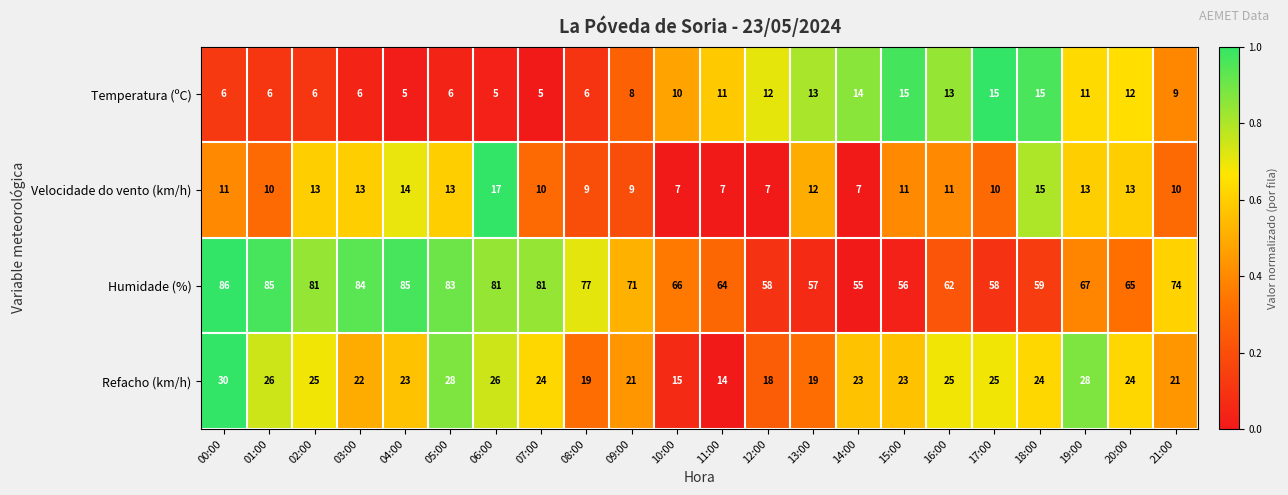

At which label is Refacho (km/h) closest to 22?

03:00